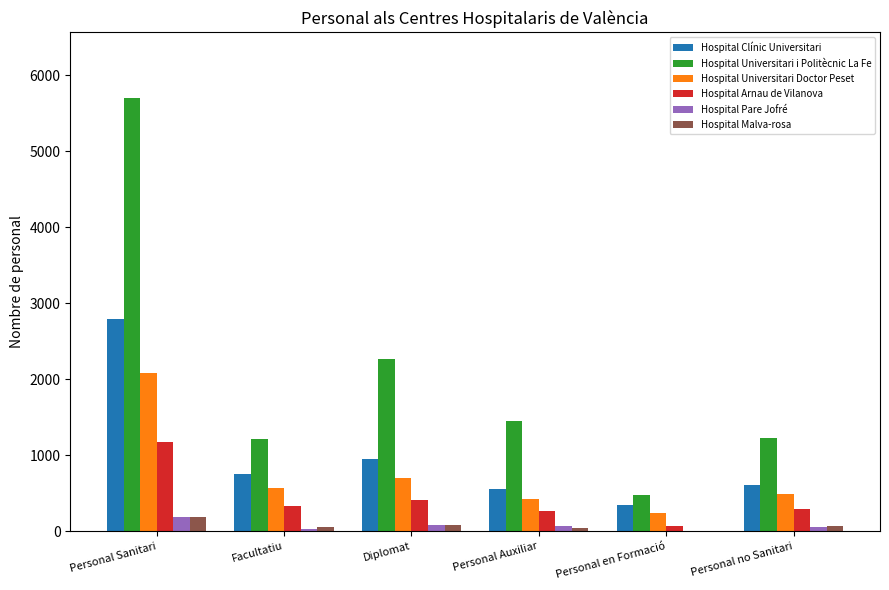

How many groups of bars are there?

6